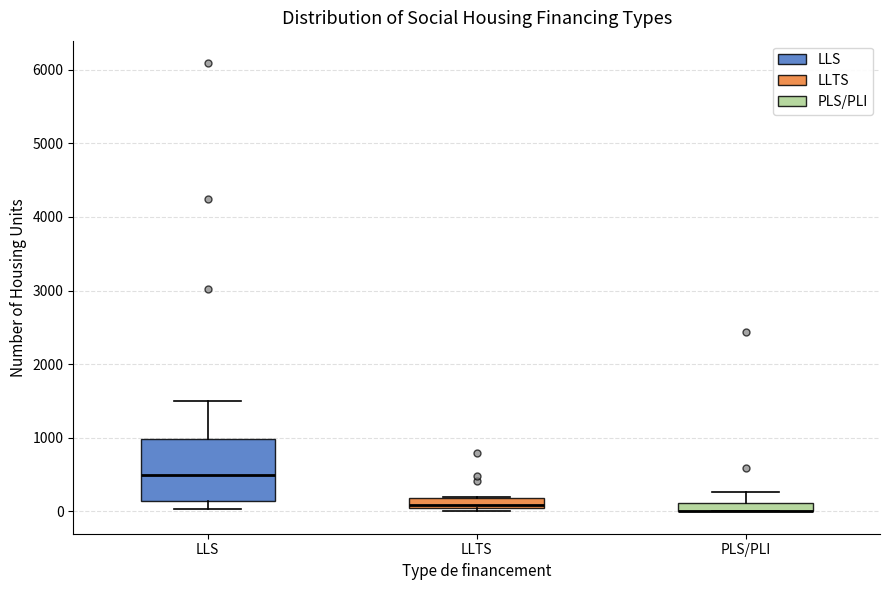

Comparing the boxes themselves (not the whiskers), which one is the tallest?

LLS